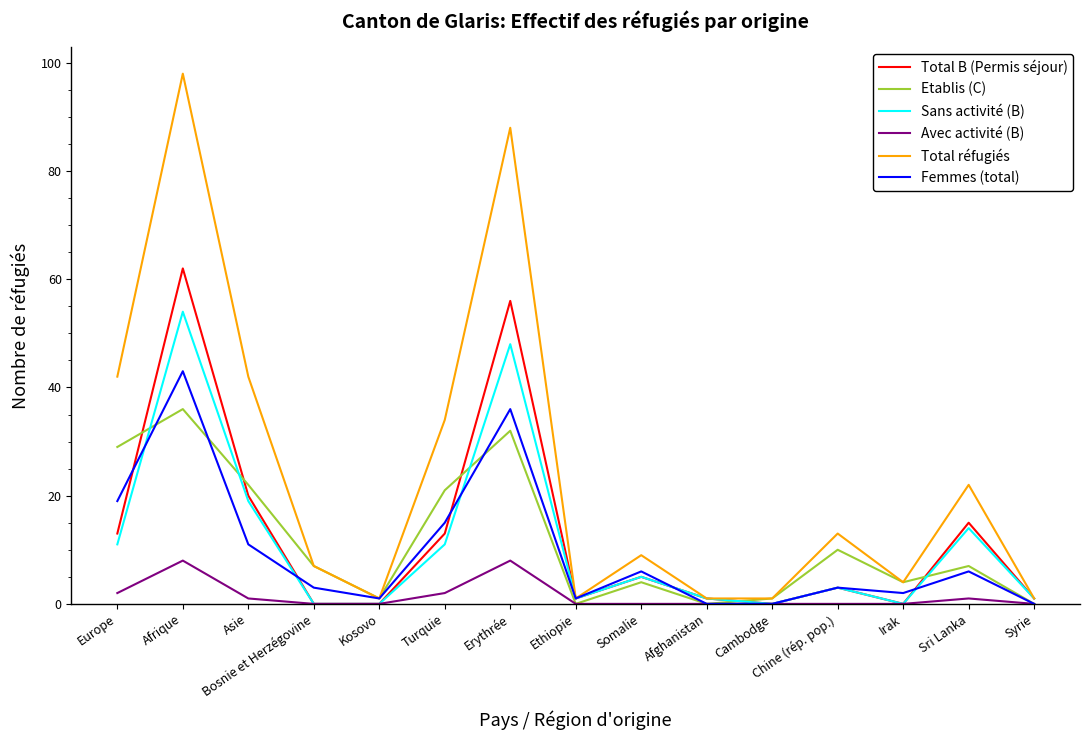

At which category is the sum across all series the highest?

Afrique